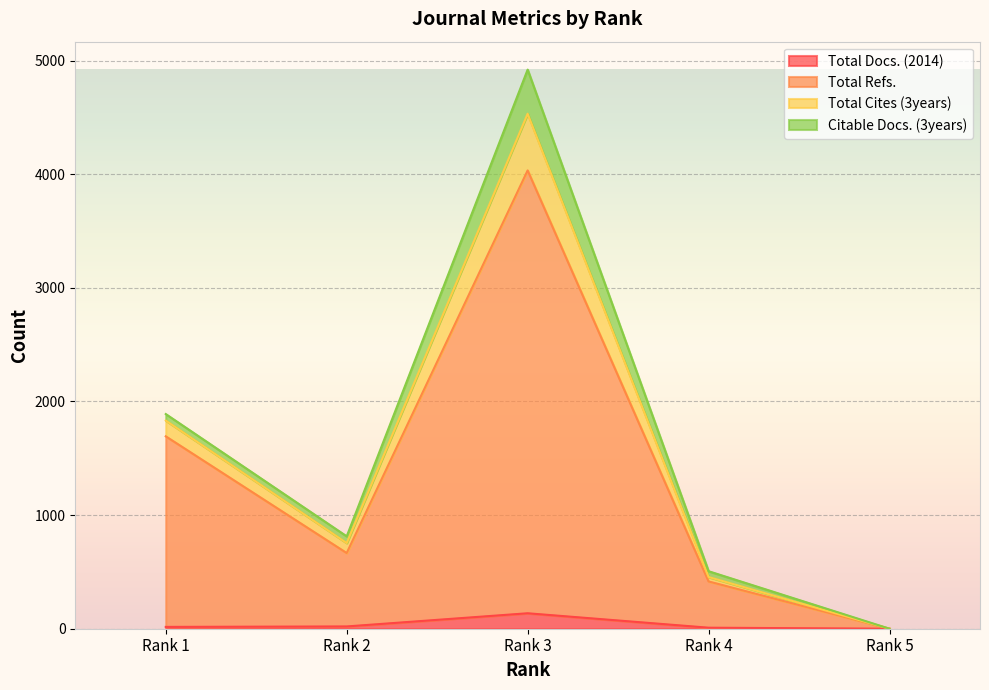

Which category has the highest value in the Total Docs. (2014) series?

Rank 3